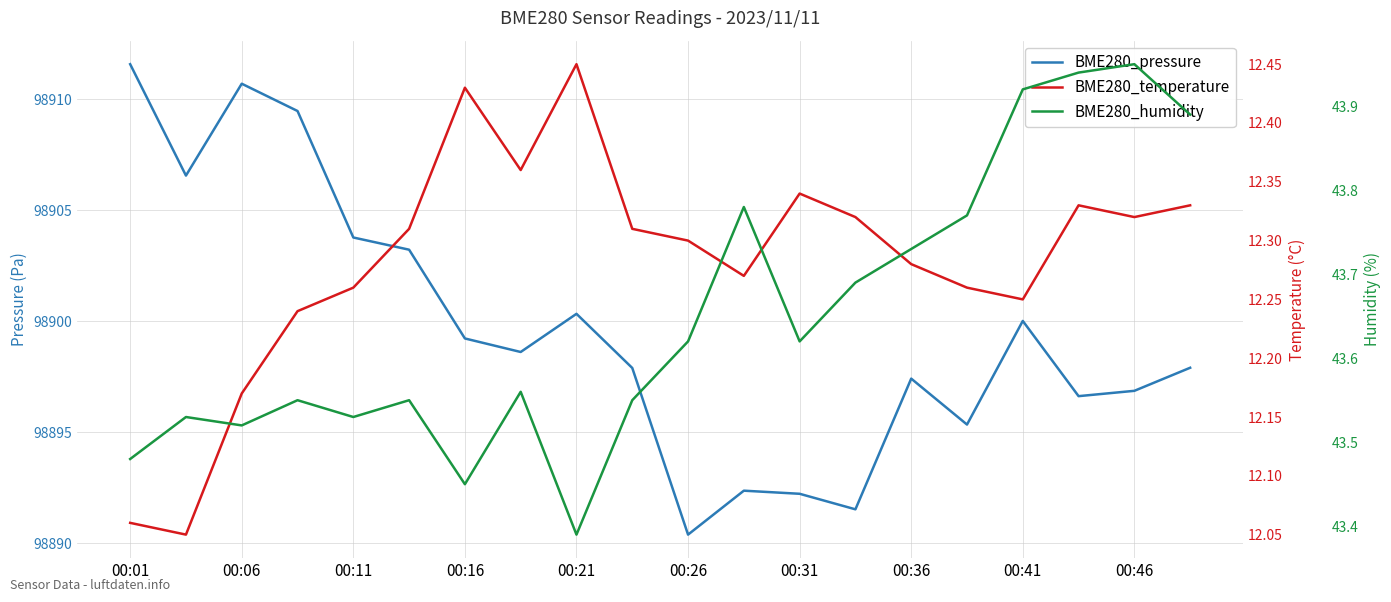

How many lines are shown in the chart?

3